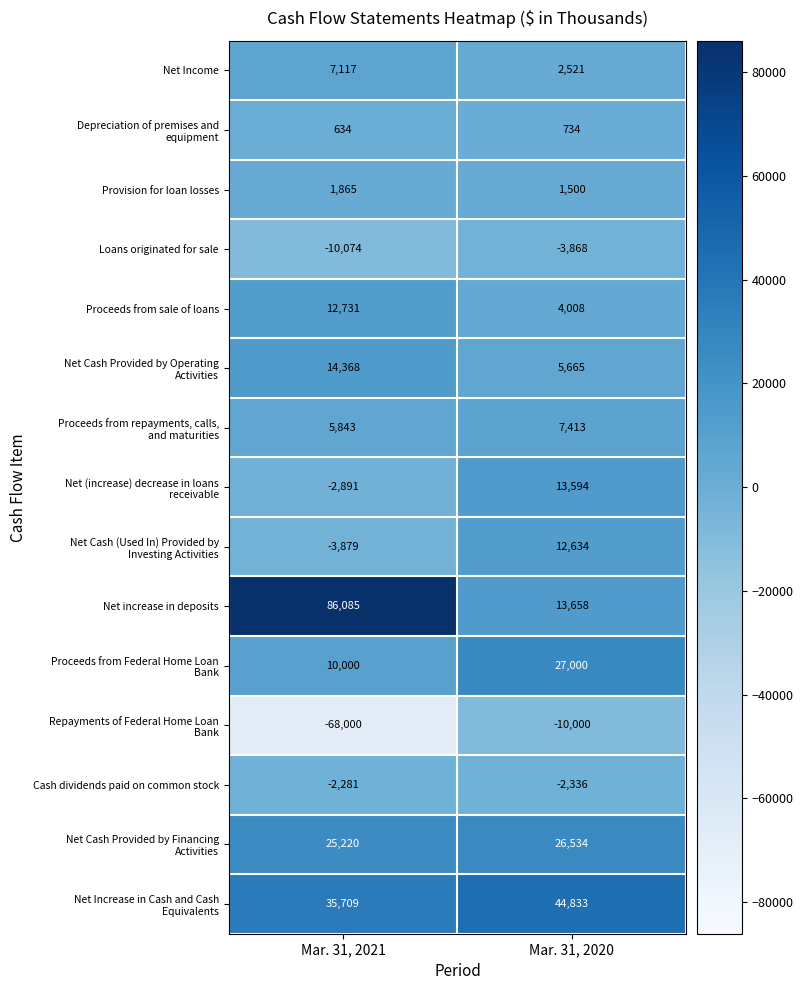

Count the number of categories in the chart.

2